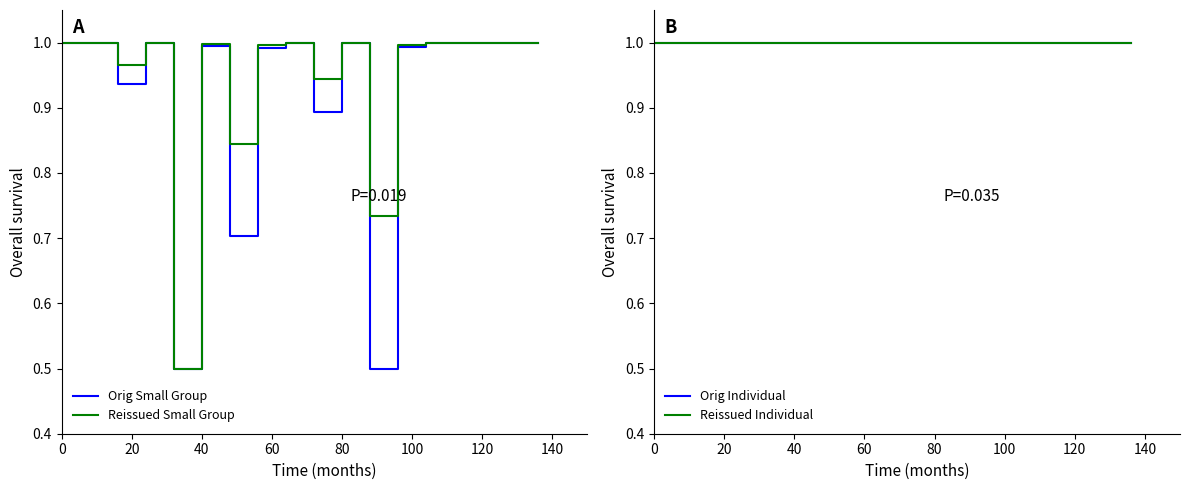

True or false: Reissued Individual and Reissued Small Group intersect in this chart.

False